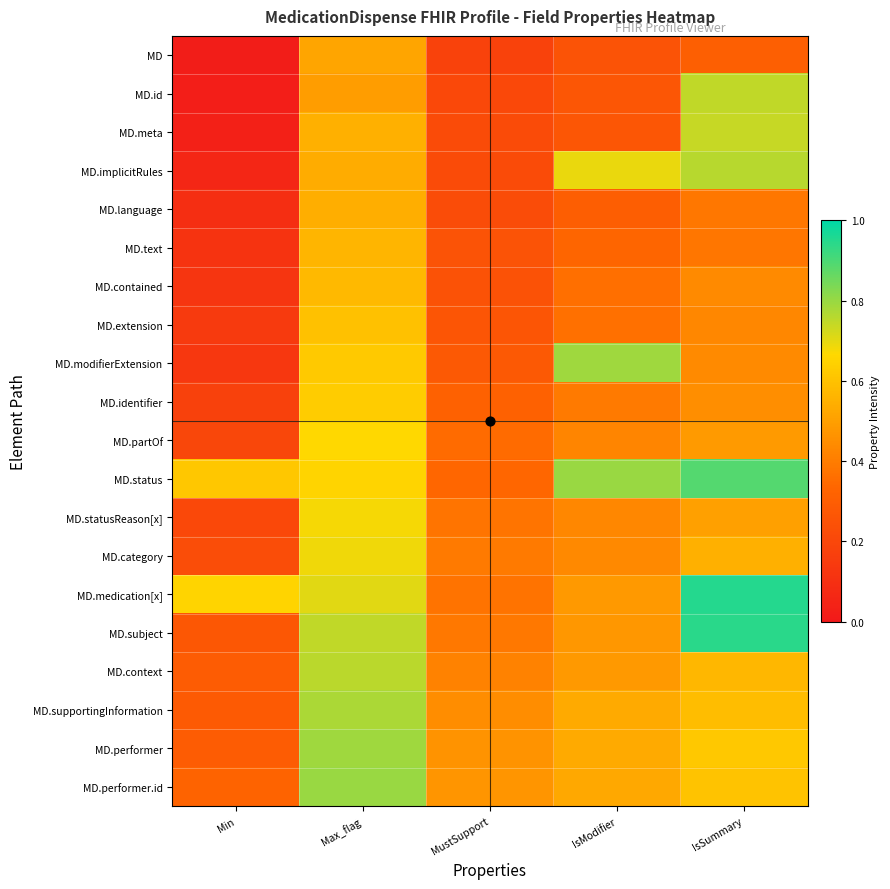

What is the difference between the highest and lowest values at Min?

0.6